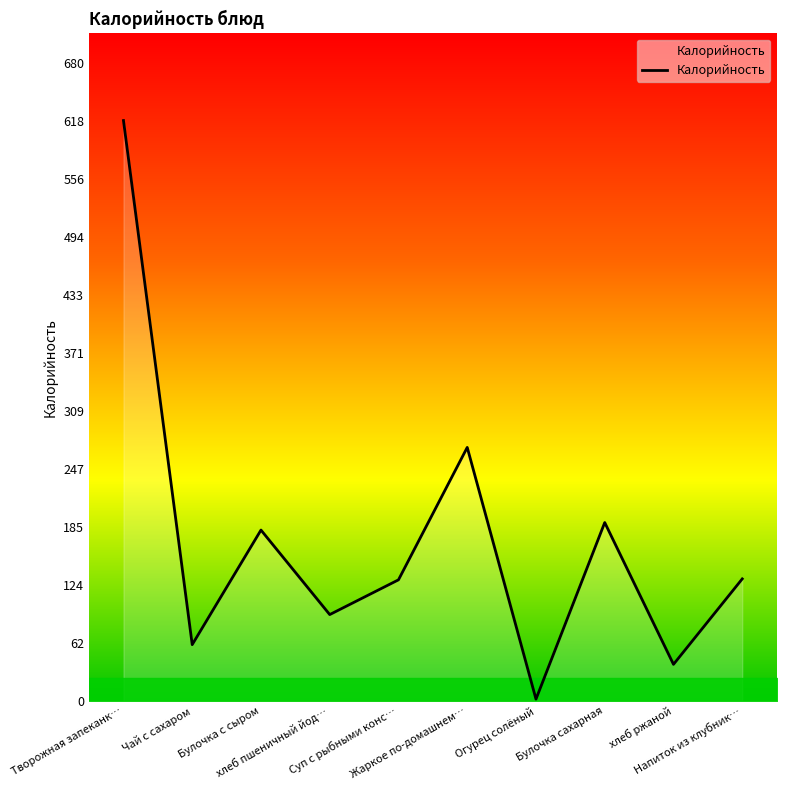

What is the greatest value displayed?

618